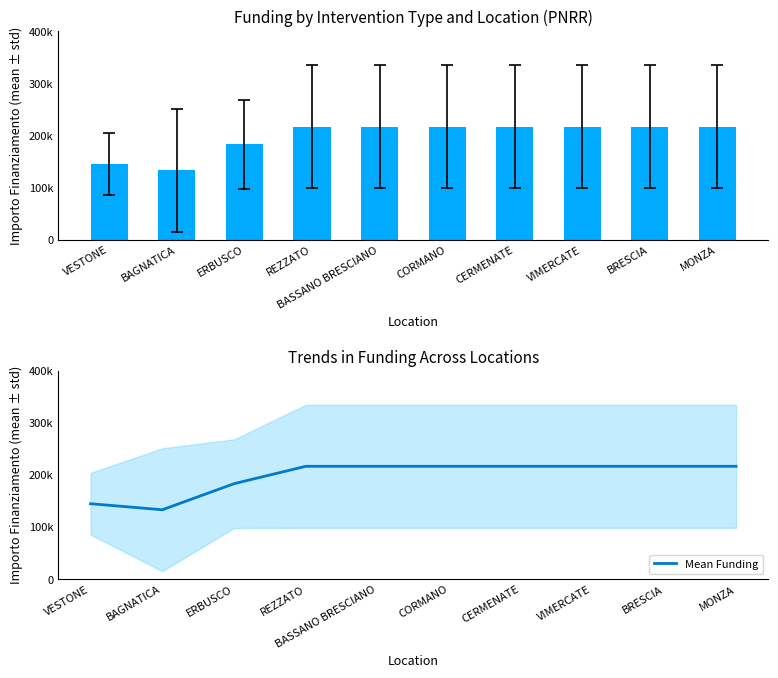

Rank the categories by value from lowest to highest.

BAGNATICA, VESTONE, ERBUSCO, REZZATO, BASSANO BRESCIANO, CORMANO, CERMENATE, VIMERCATE, BRESCIA, MONZA